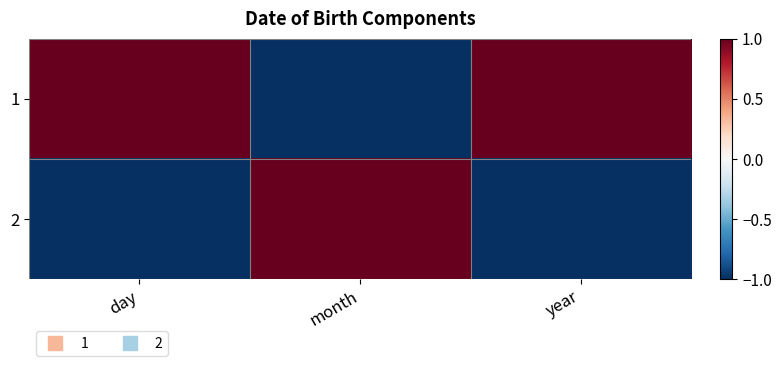

At how many categories does at least one series exceed 0?

3